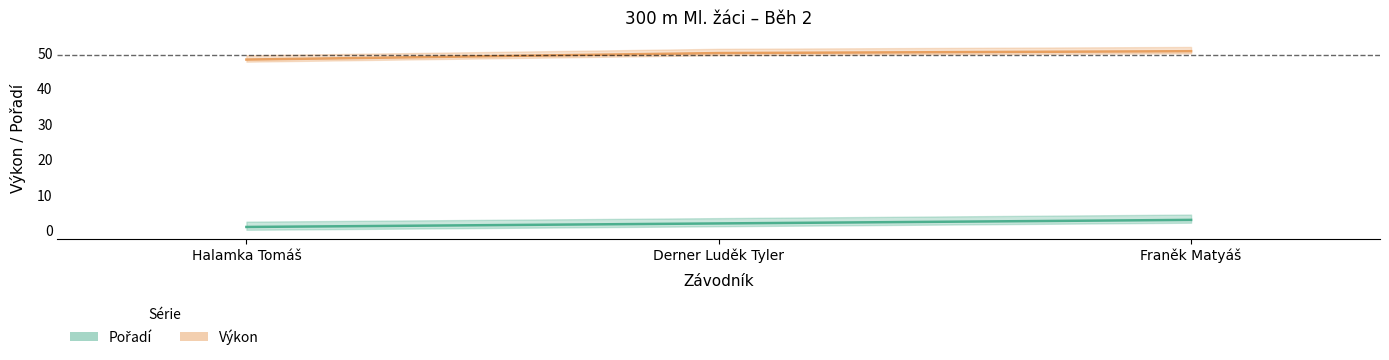

What is the label of the 1st point from the left?

Halamka Tomáš